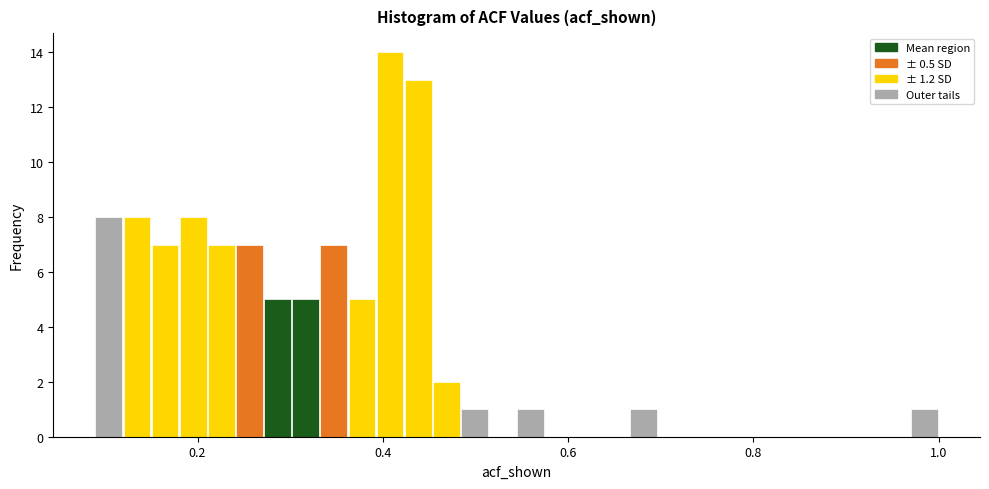

Around what value on the x-axis is the tallest bar? Give the approximate position of its centre, as read against the axis.

0.40